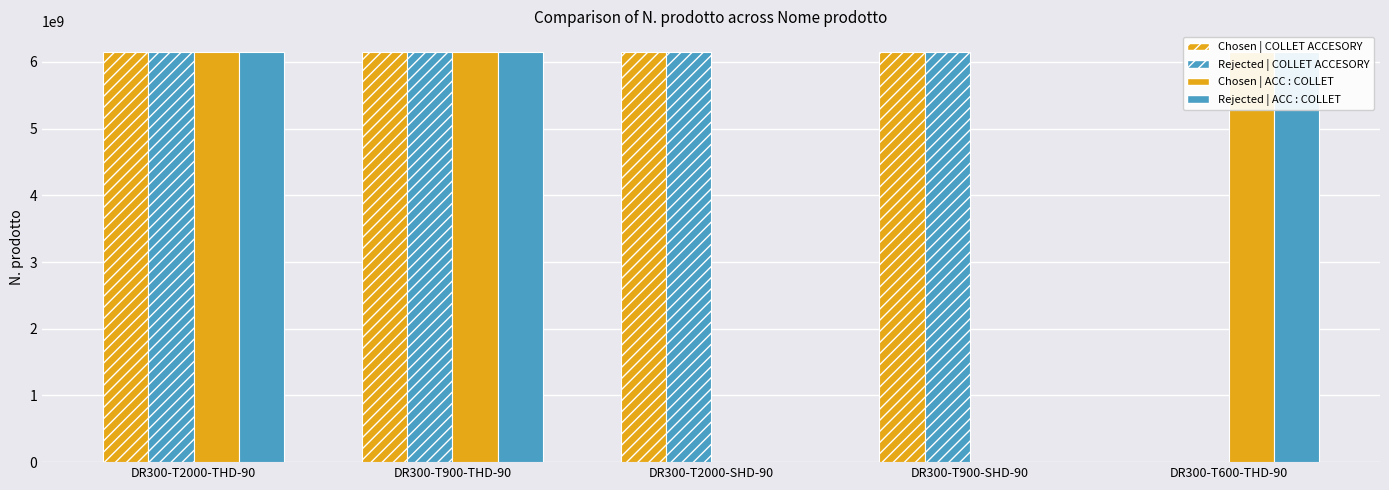

Between DR300-T2000-THD-90 and DR300-T900-SHD-90, which series saw the biggest shift?

Chosen | ACC : COLLET